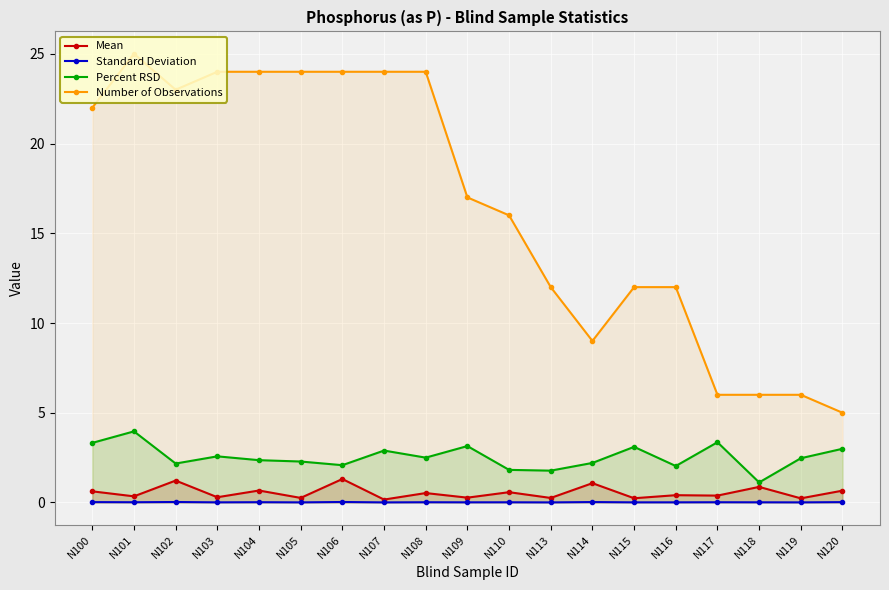

Where is the first local maximum for Number of Observations?

N101